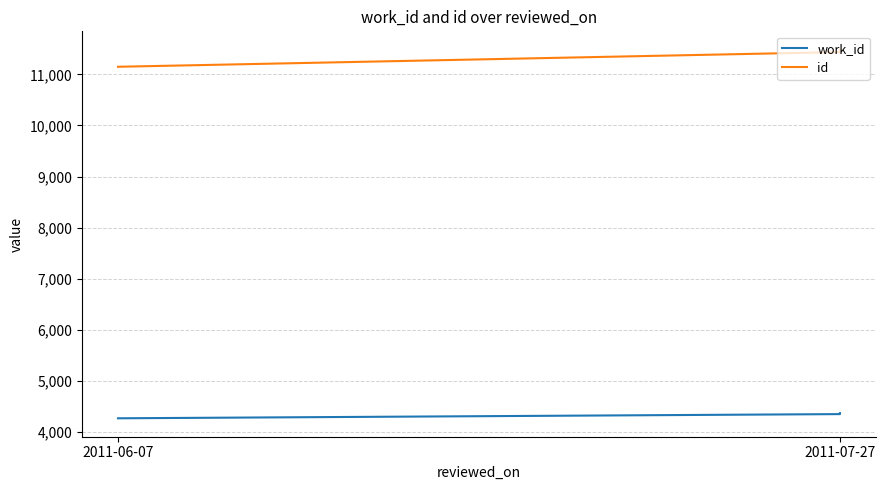

What is the sum of all id values?

34068